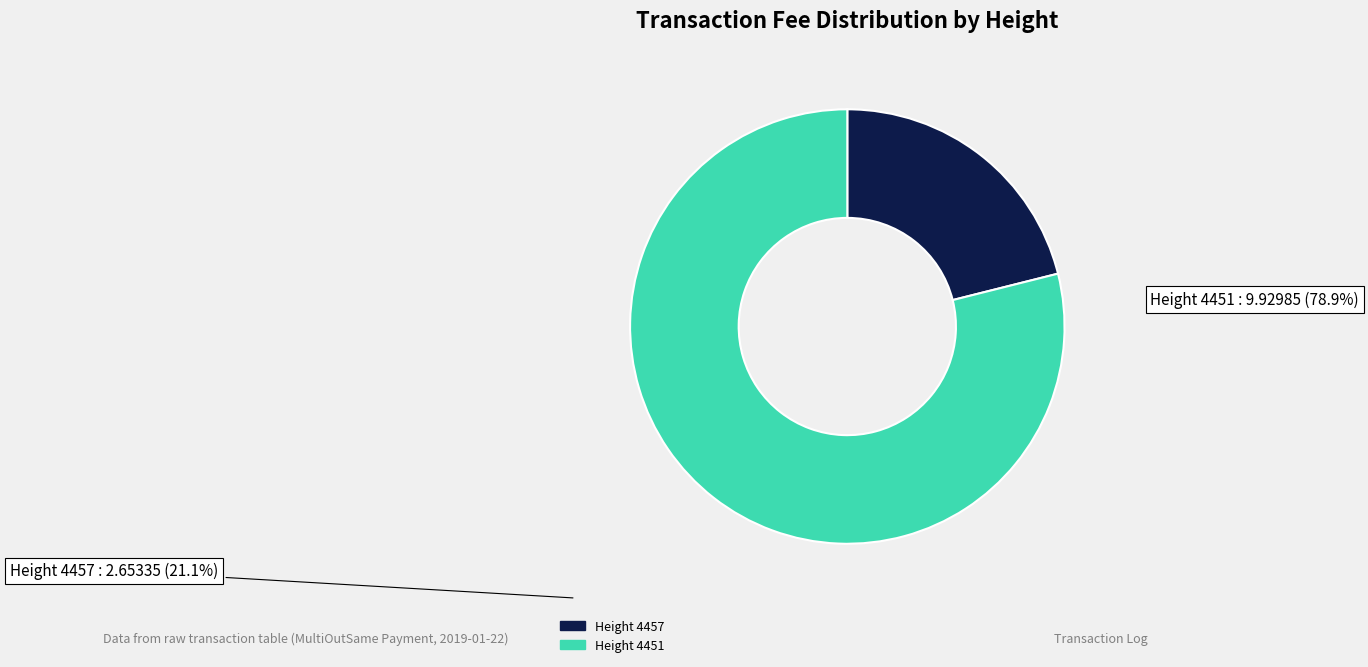

Does any single category account for the majority?

Yes